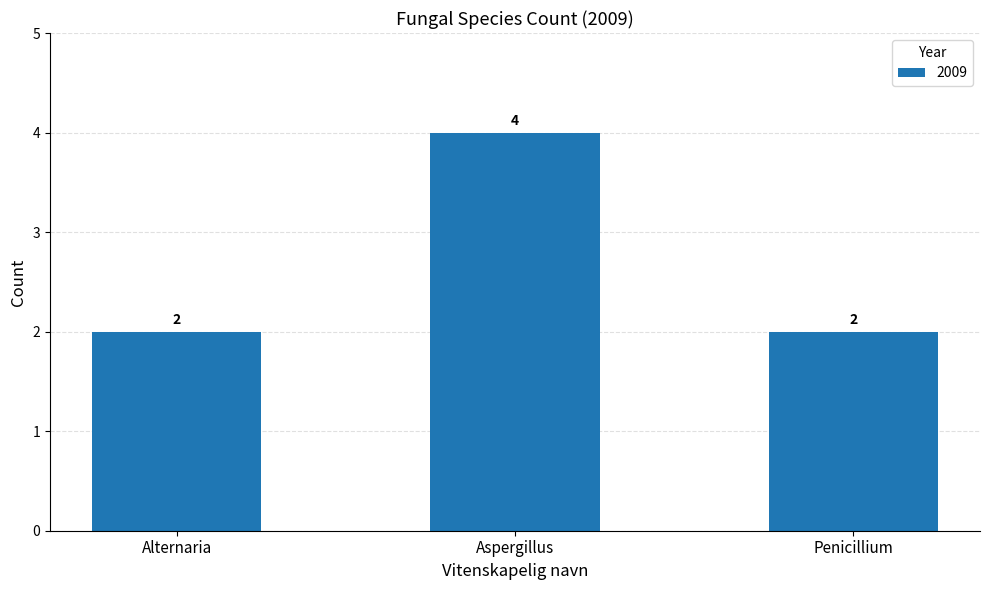

How many values are between 2 and 4?

3